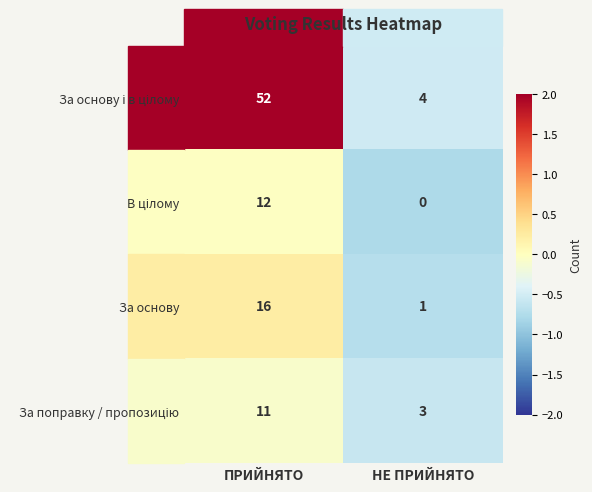

At which label is За основу closest to 8?

НЕ ПРИЙНЯТО